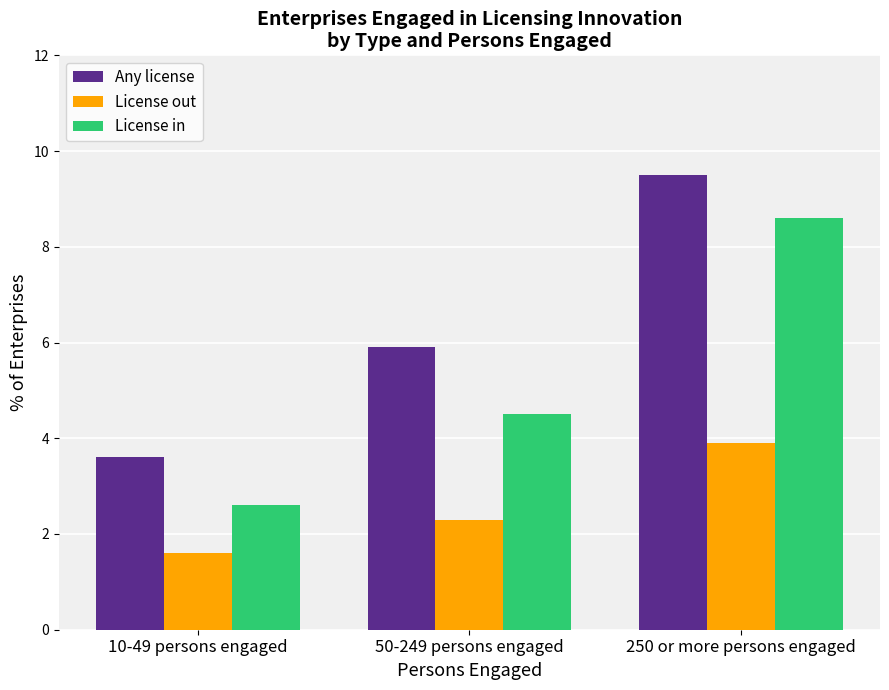

What is the label of the 2nd bar from the right?

50-249 persons engaged